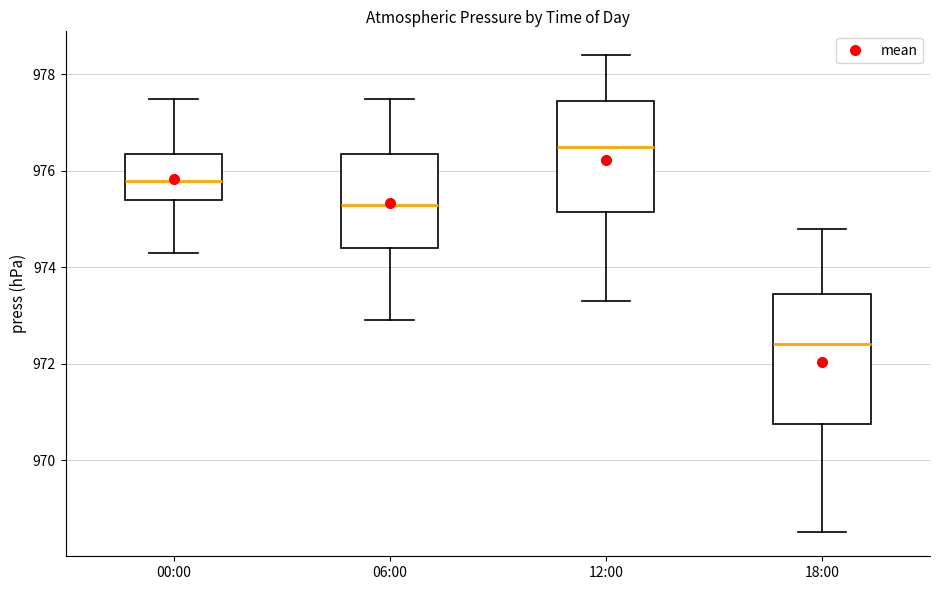

Reading left to right, read every box against the y-axis: the position of its median line, the range the box covers, and the ends of its whiskers. The values are not printed on the chart, so give them approximately, as read against the axis.

00:00: median 975.8, box 975.4 to 976.4, whiskers 974.4 to 977.6
06:00: median 975.4, box 974.4 to 976.4, whiskers 973.0 to 977.6
12:00: median 976.6, box 975.2 to 977.4, whiskers 973.4 to 978.4
18:00: median 972.4, box 970.8 to 973.4, whiskers 968.6 to 974.8